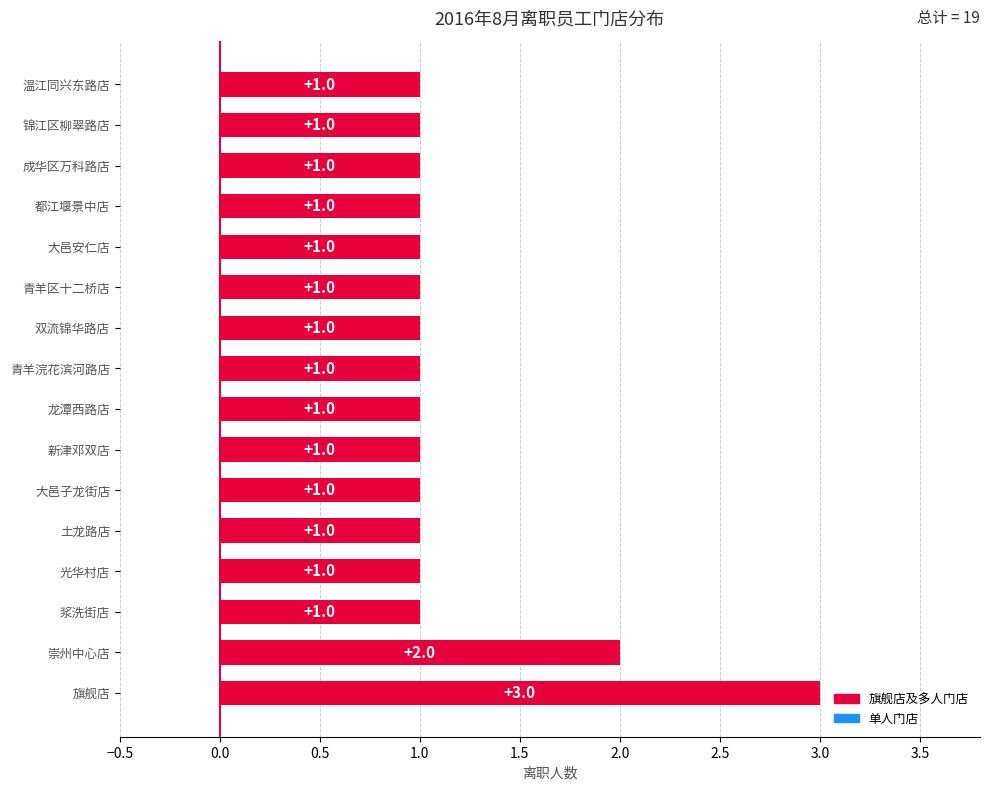

Reading bottom to top, extract all data points from this chart.

3	2	1	1	1	1	1	1	1	1	1	1	1	1	1	1